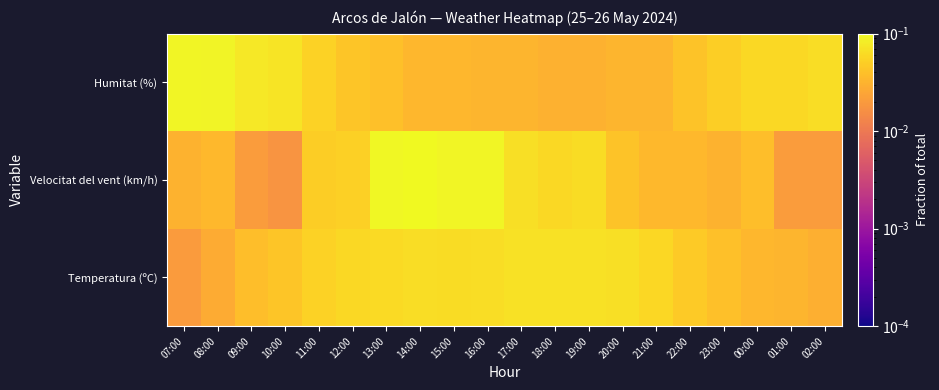

List the series in order of their peak value, lowest first.

Temperatura (ºC), Humitat (%), Velocitat del vent (km/h)